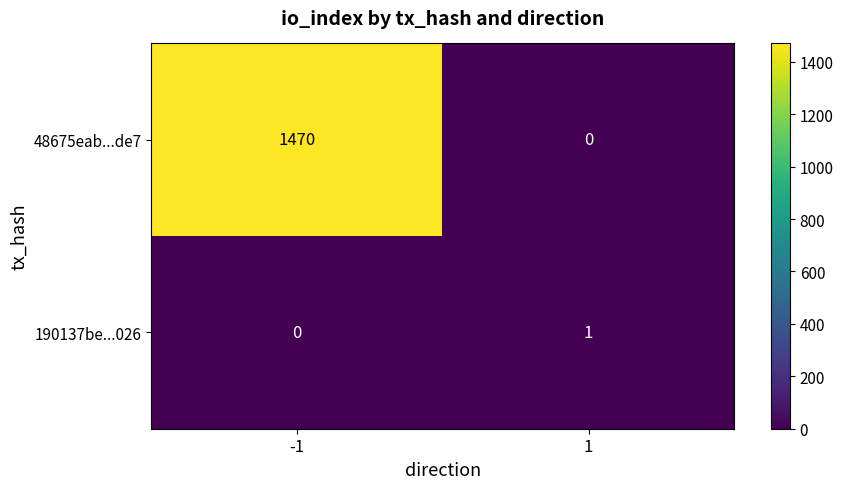

Is it true that 190137be...026 equals 0 at -1?

True